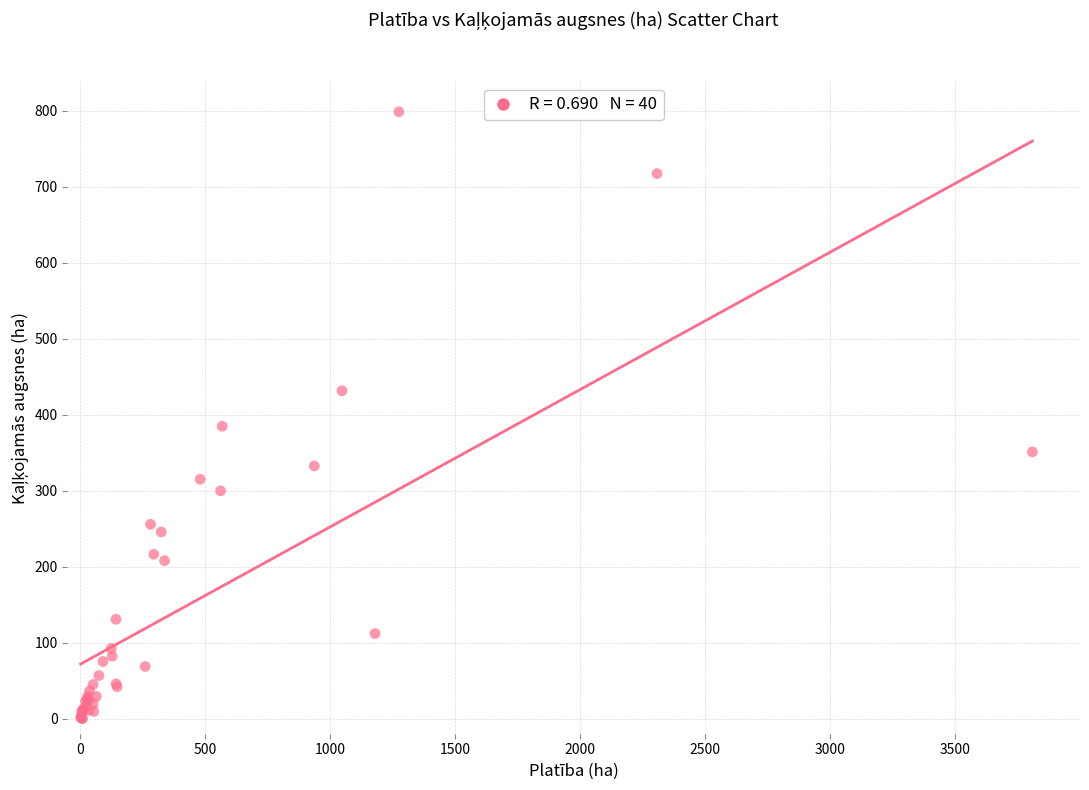

What Y value in the scatter plot is closest to 399?

384.8